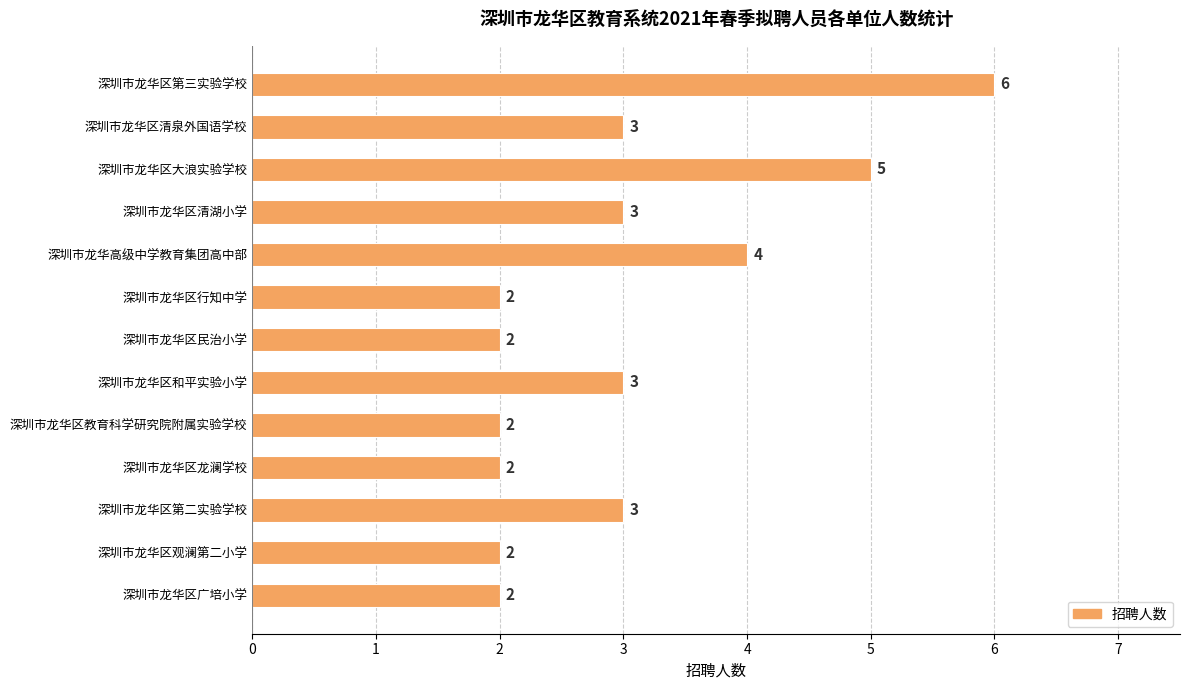

How many values are between 2 and 3?

10